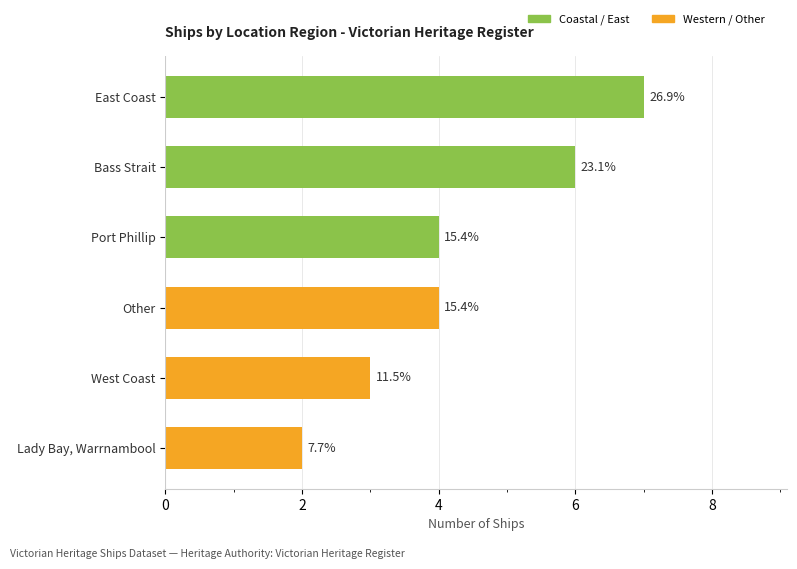

How many bars are there in total?

6